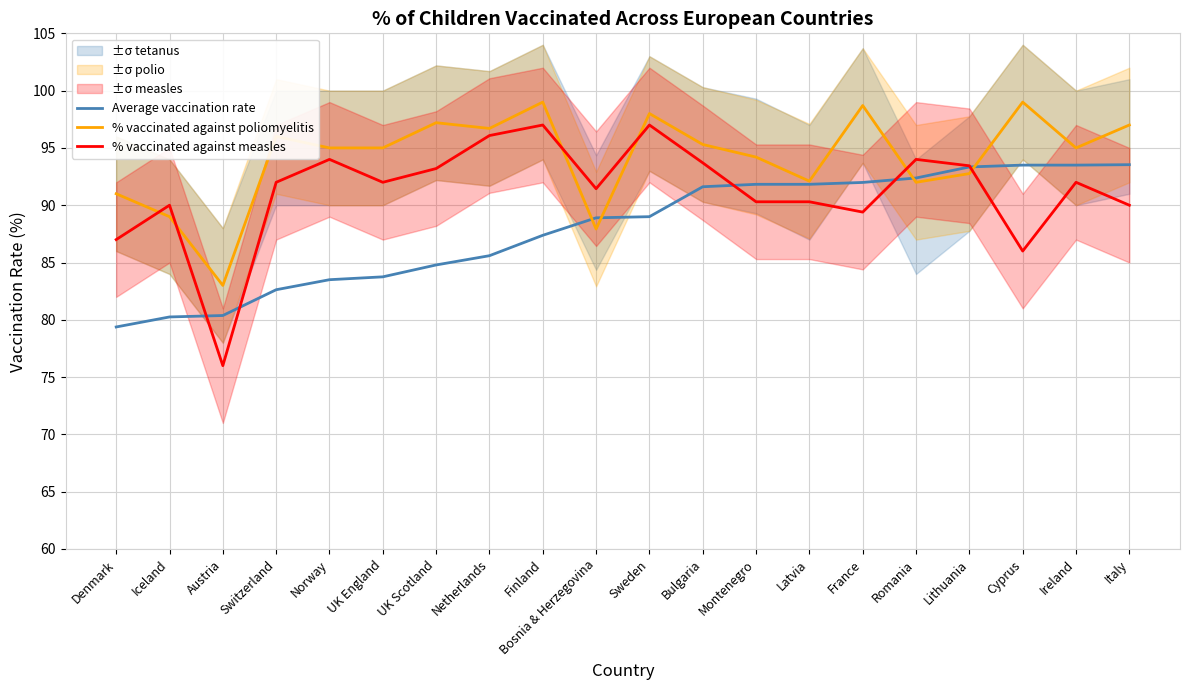

What are all the series names shown in the legend?

Average vaccination rate, % vaccinated against poliomyelitis, % vaccinated against measles